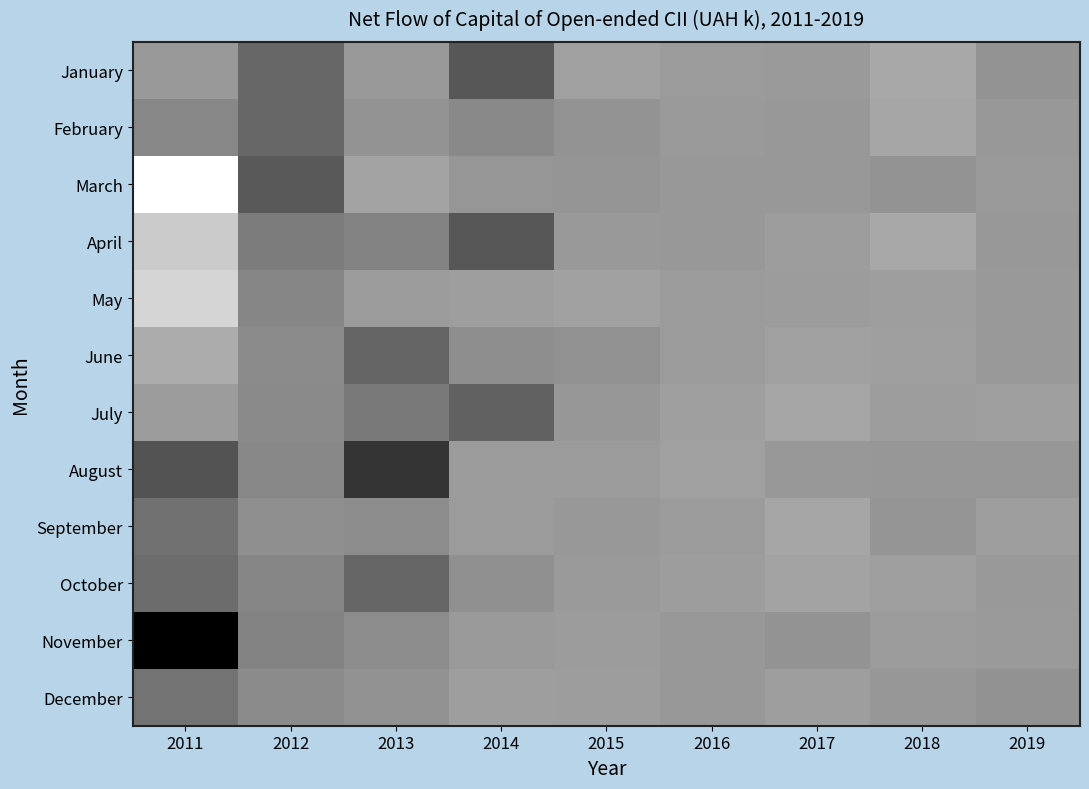

What is the greatest value displayed?

15090.6